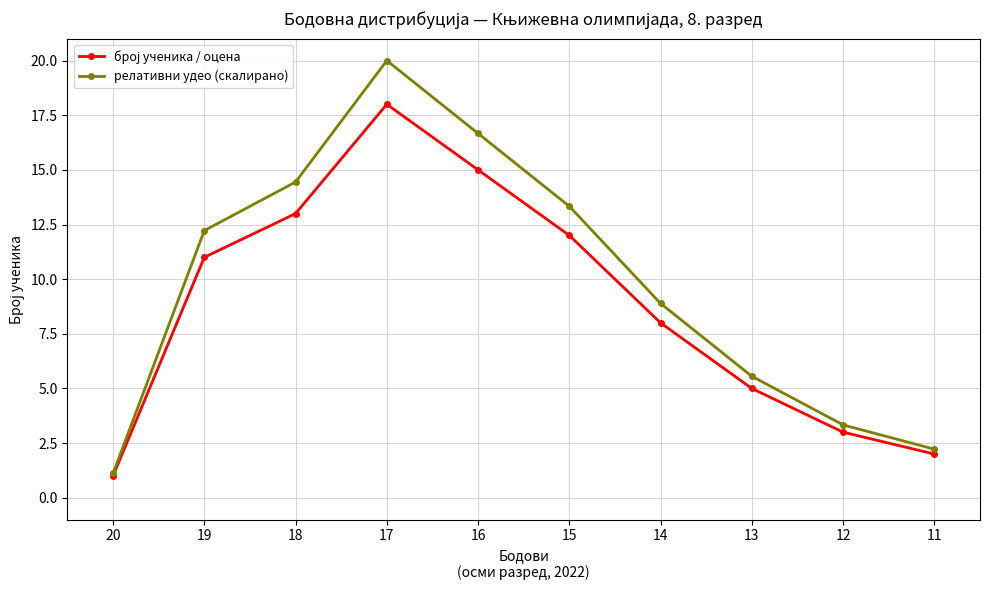

Reading left to right, extract all data points from this chart.

број ученика / оцена: 20=1.0	19=11.0	18=13.0	17=18.0	16=15.0	15=12.0	14=8.0	13=5.0	12=3.0	11=2.0
релативни удео (скалирано): 20=1.1	19=12.2	18=14.4	17=20.0	16=16.7	15=13.3	14=8.9	13=5.6	12=3.3	11=2.2